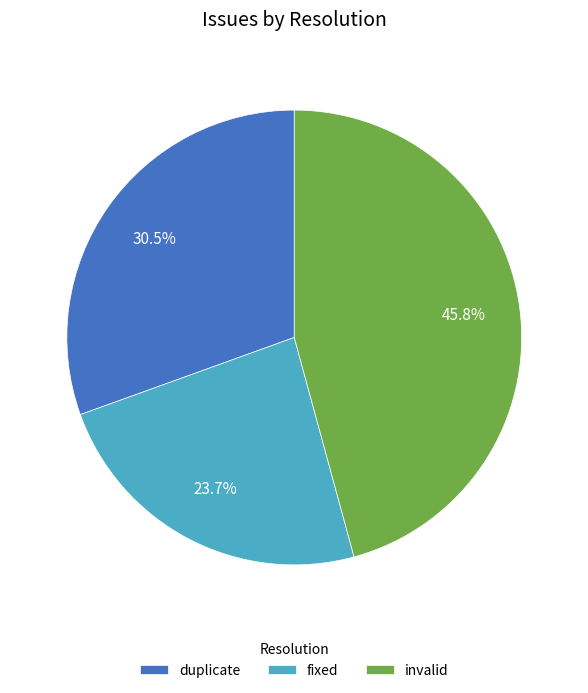

To the nearest percent, what is the combined percentage of invalid and duplicate?

76%